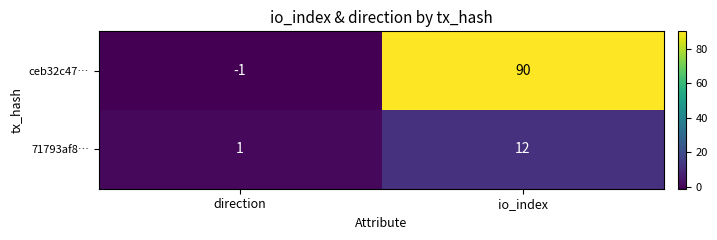

Where is 71793af8… nearest to the value 6?

direction